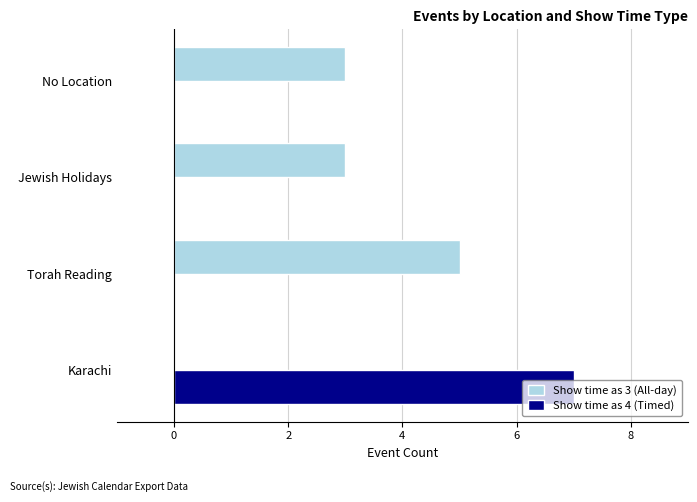

What is the total value across all series at Karachi?

7